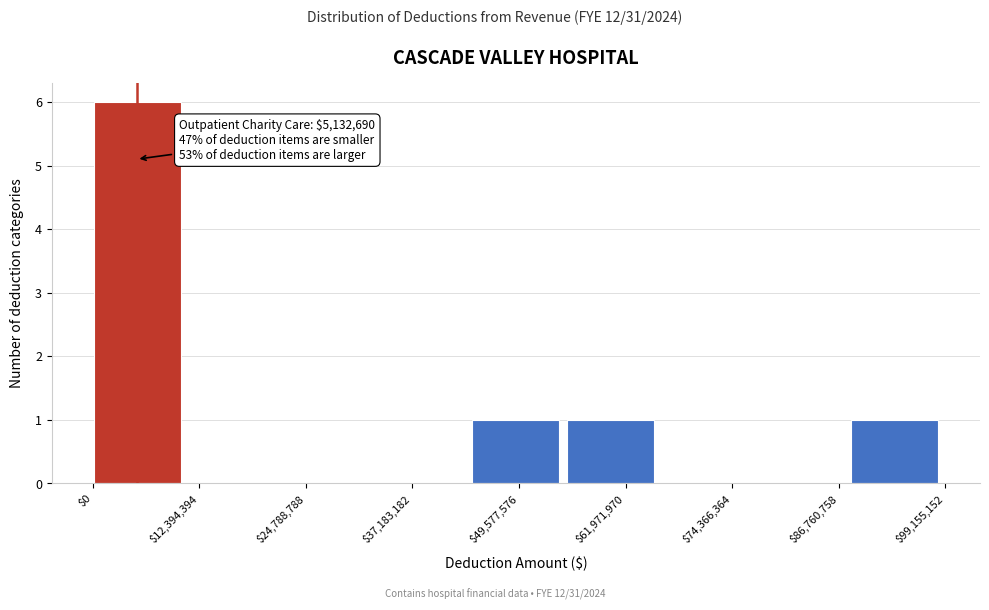

Over which range of the x-axis is the bar tallest?

0 to 12000000